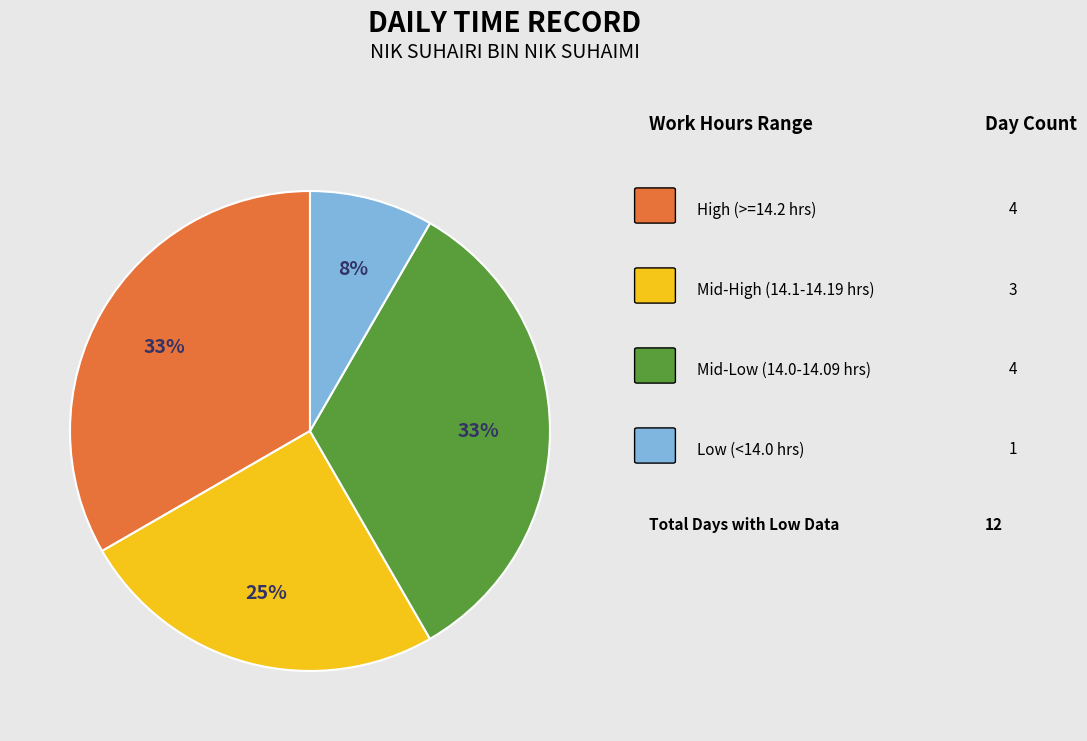

To the nearest percent, what is the average slice percentage?

25%